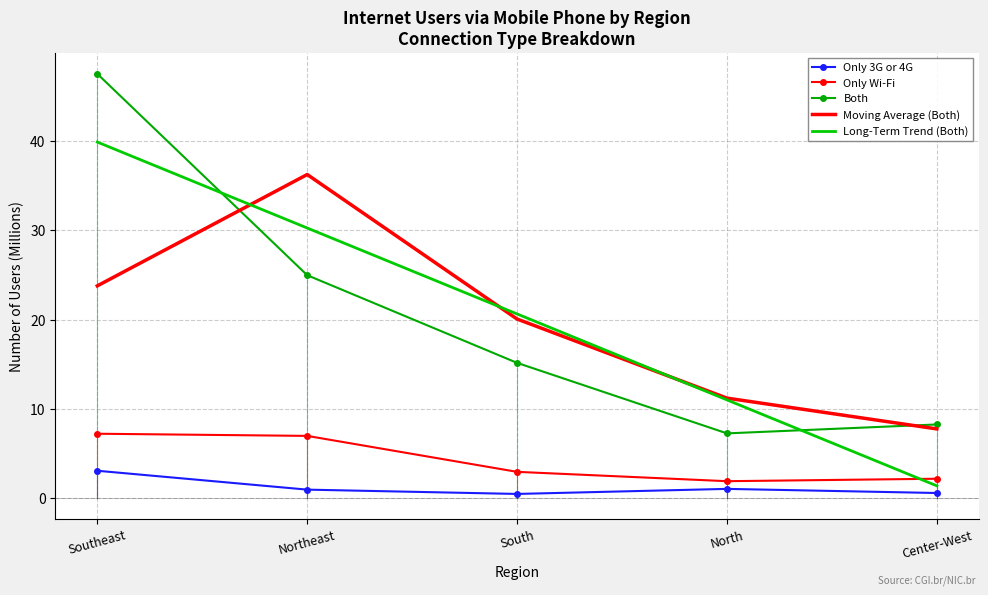

Which series has the widest spread of values?

Both